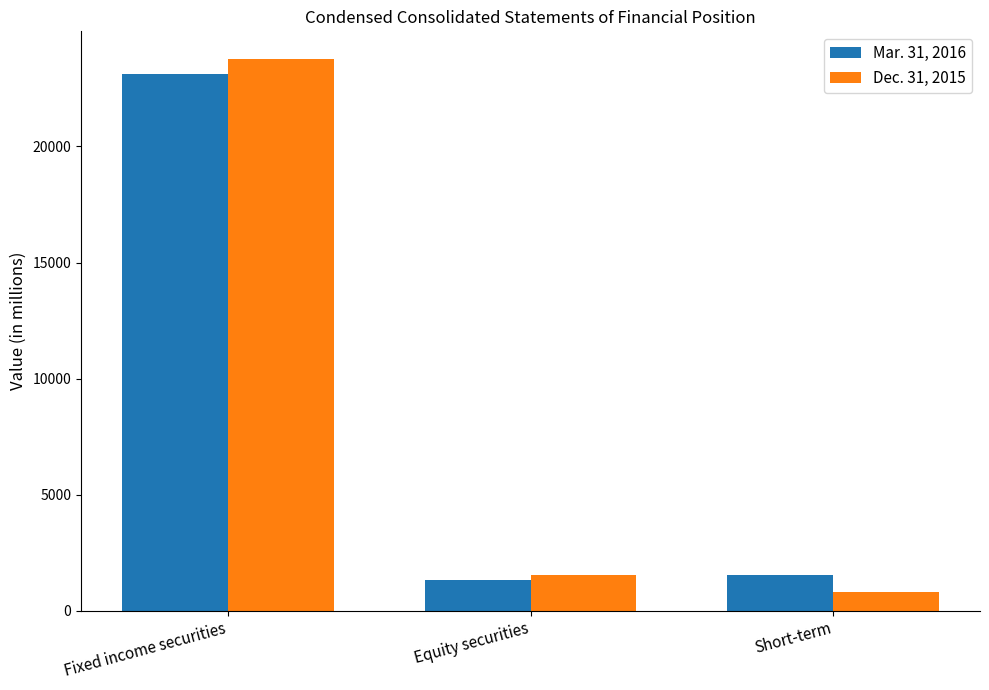

What is the label of the 1st bar from the left?

Fixed income securities